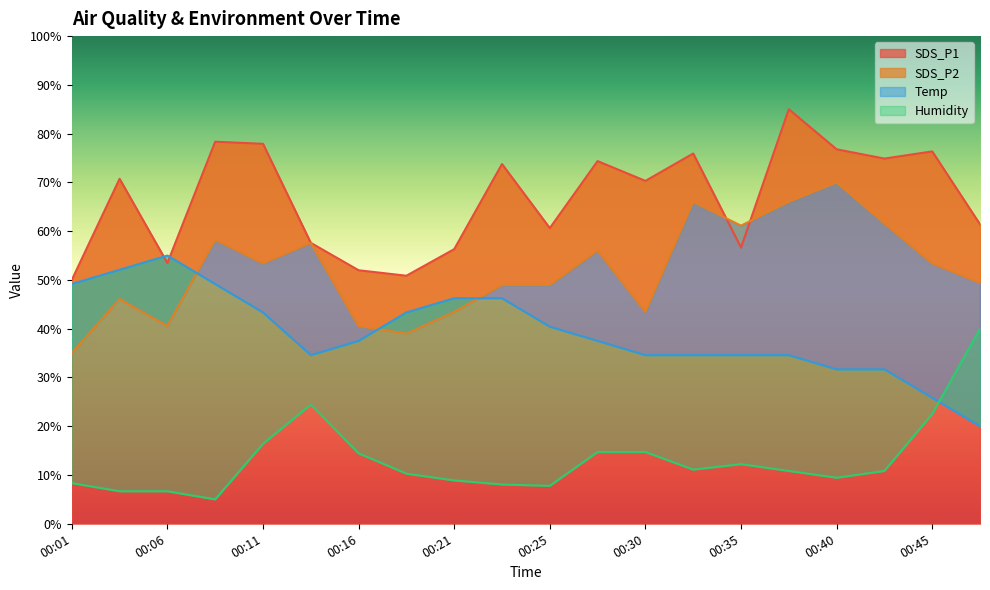

What is the sum of all Temp values?

782.1